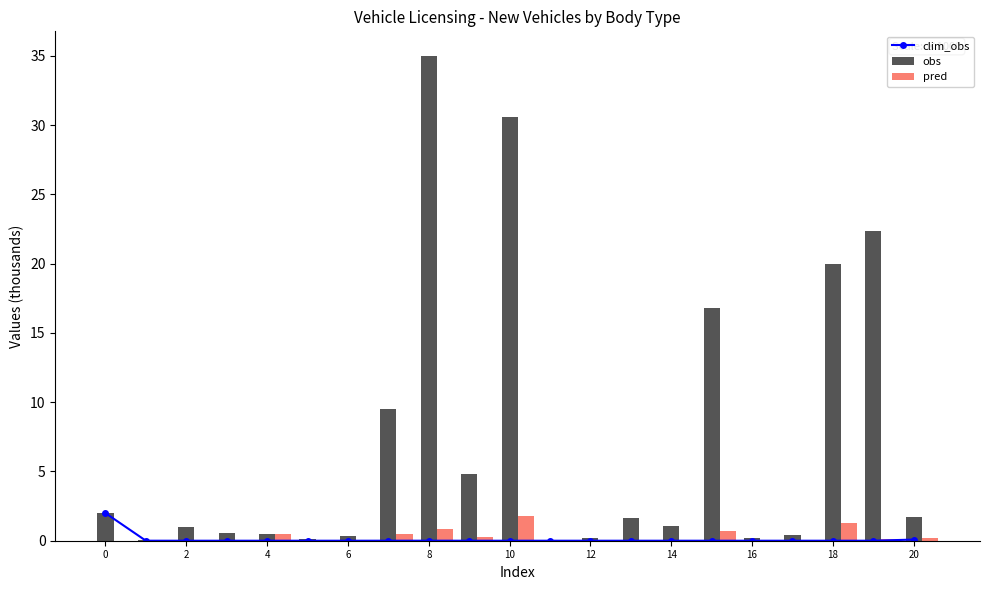

What is the sum of all obs values?

149.0